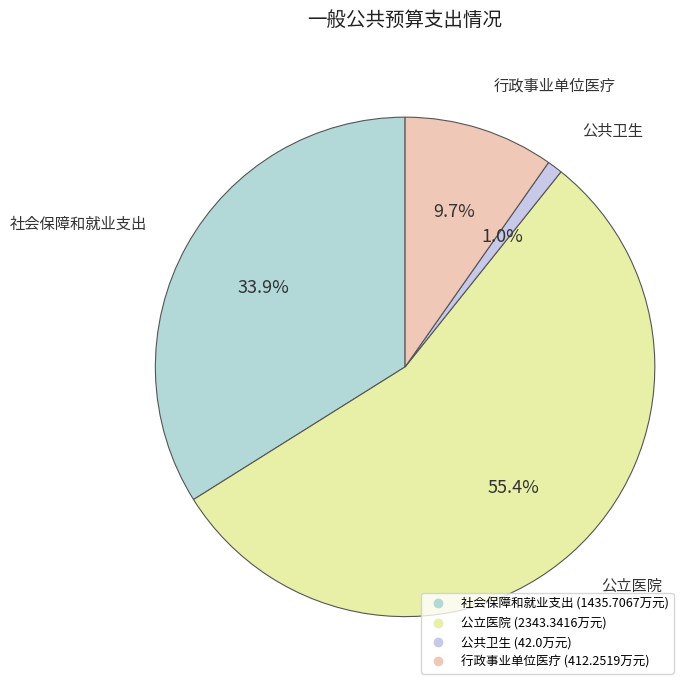

How many slices are in this pie chart?

4